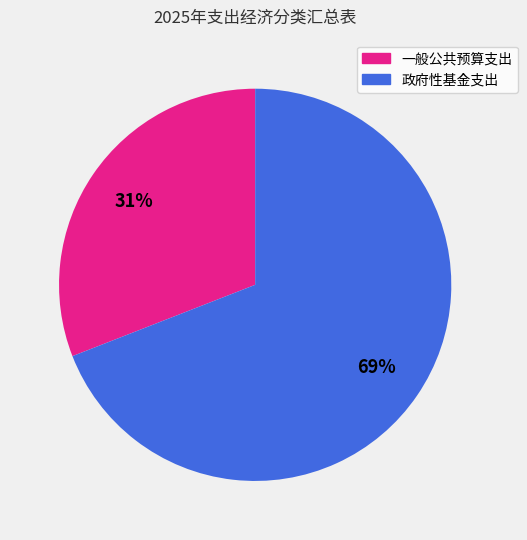

Count the number of slices in the pie.

2